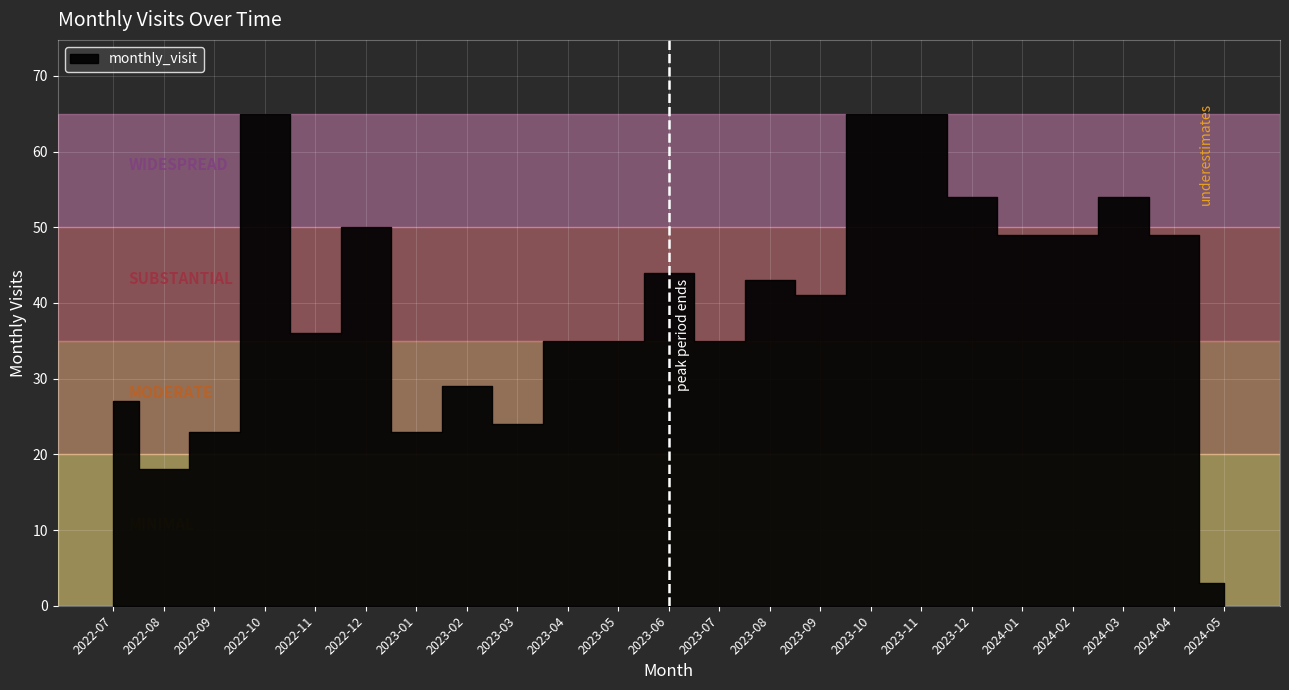

Reading right to left, transcribe all the data shown in this chart.

3	49	54	49	49	54	65	65	41	43	35	44	35	35	24	29	23	50	36	65	23	18	27